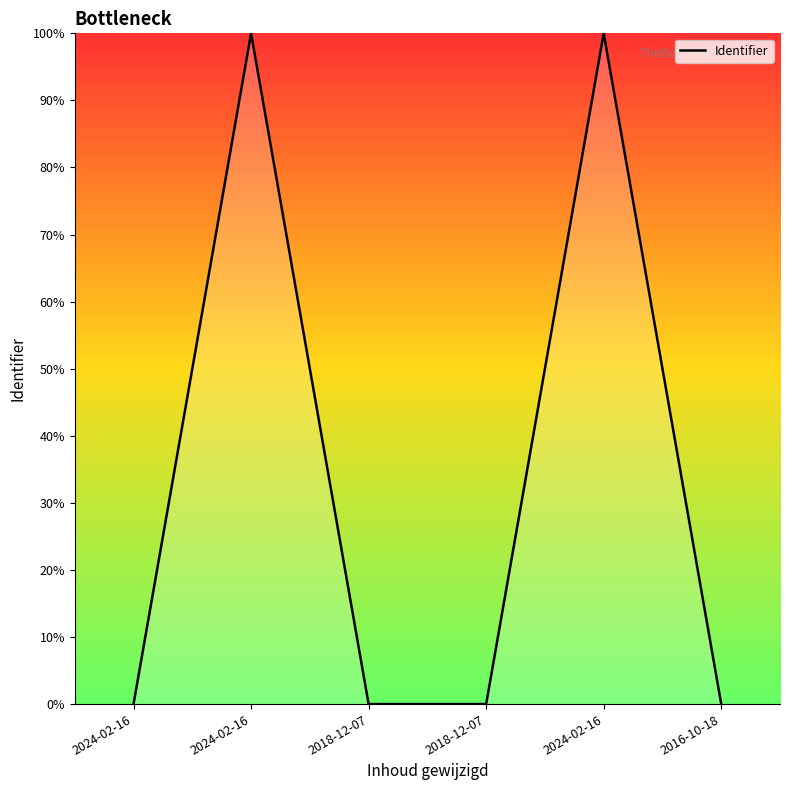

How many series are shown in this chart?

1